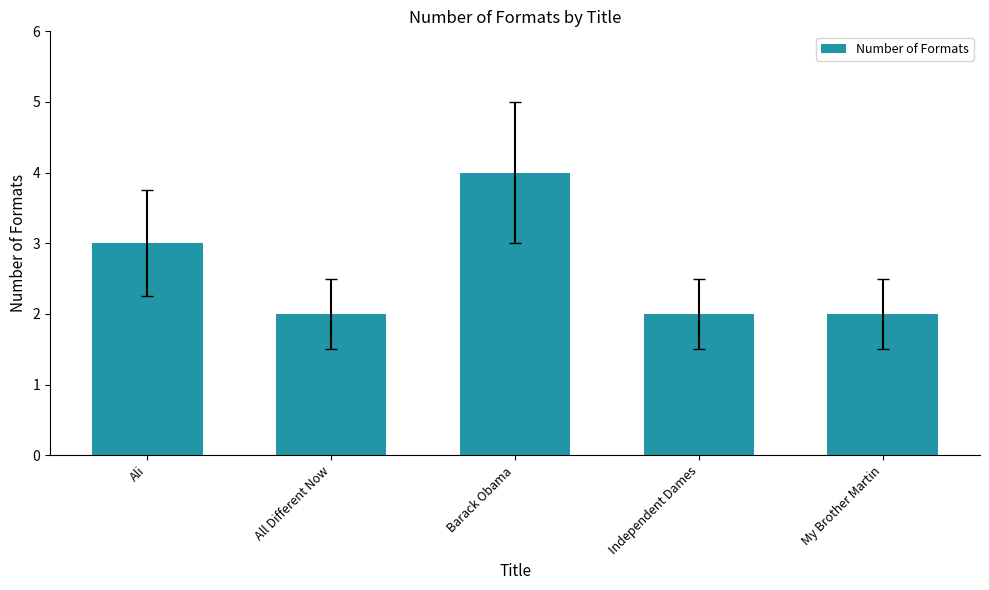

Which has a higher value, Ali or Barack Obama?

Barack Obama